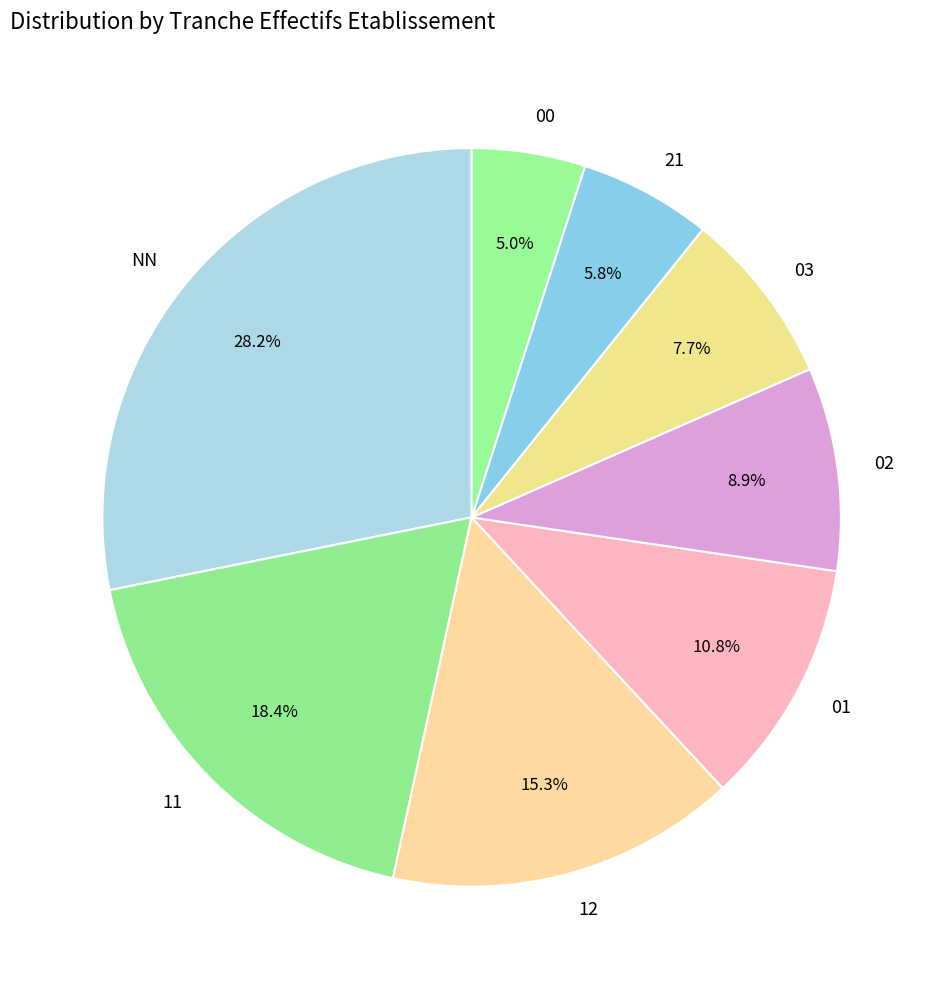

Which category has the biggest portion of the pie?

NN